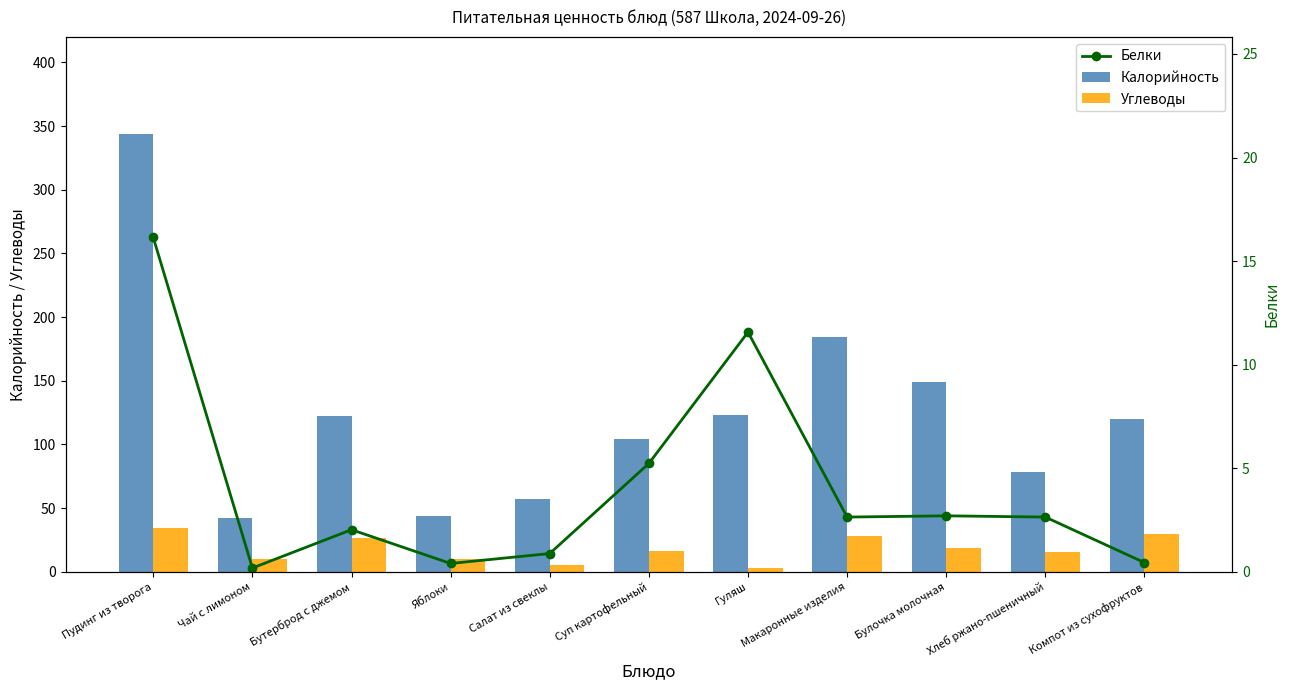

How many series are shown in this chart?

3